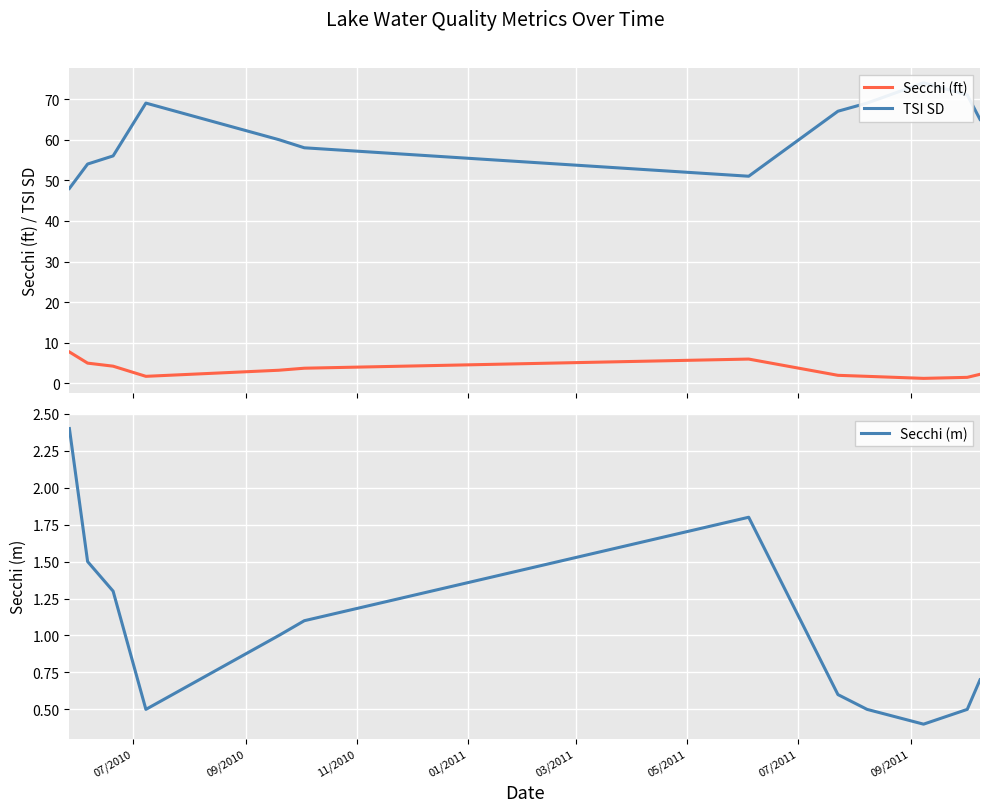

What is the highest value of the Secchi (m) series?

2.4